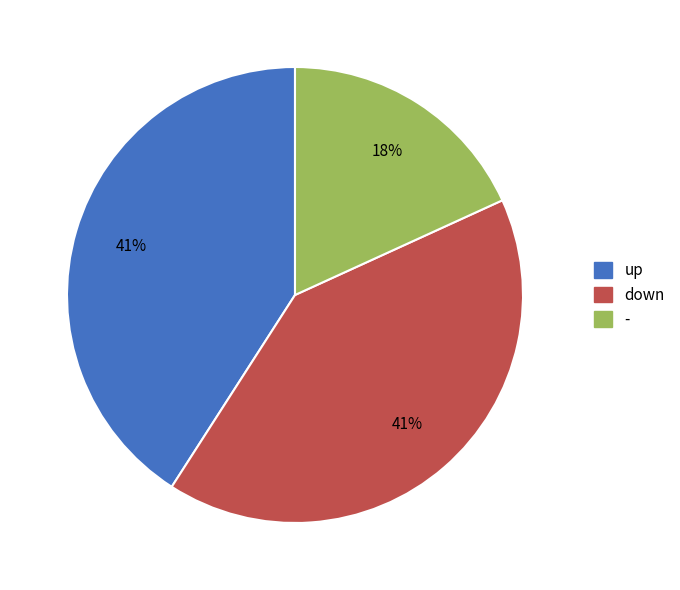

To the nearest percent, what portion does down represent?

41%